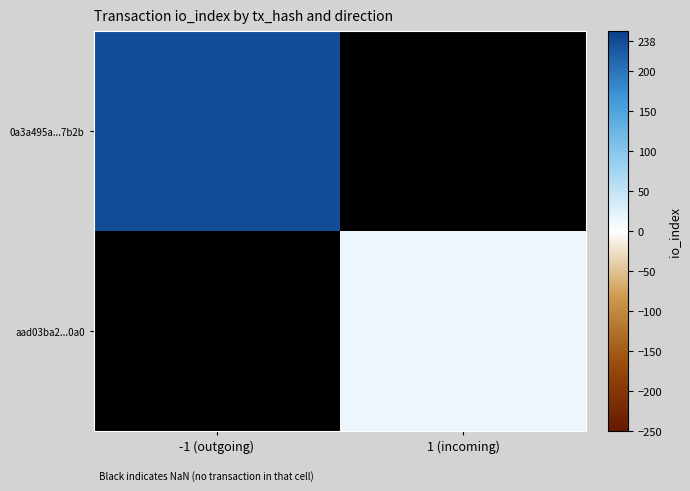

Rank the categories by aad03ba2...0a0 value from lowest to highest.

-1 (outgoing), 1 (incoming)